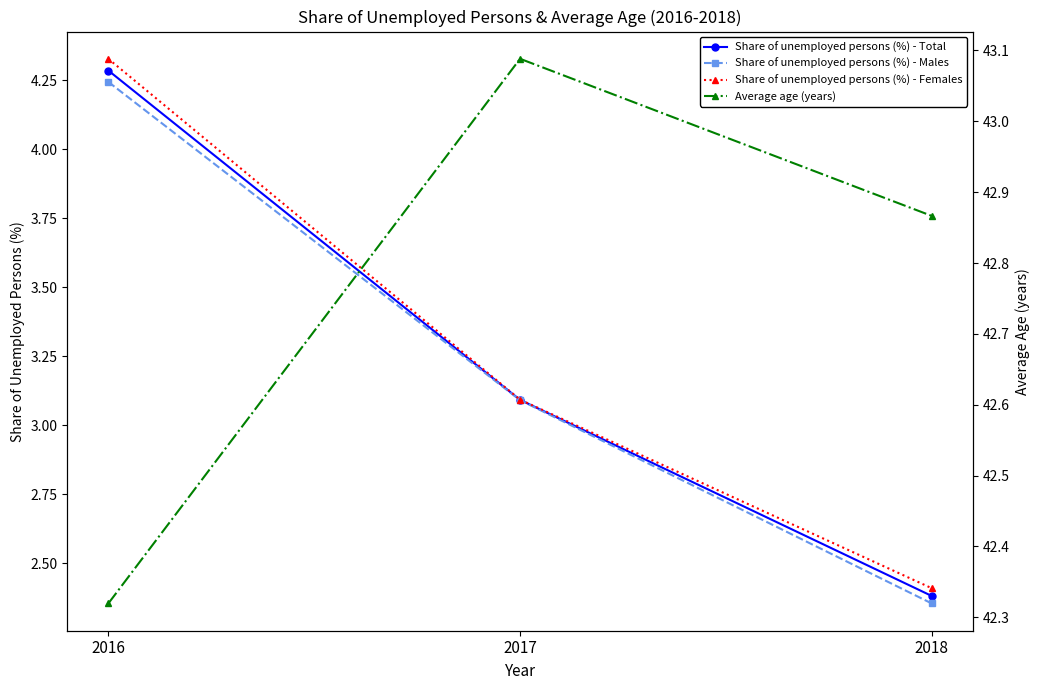

What is the difference between the Share of unemployed persons (%) - Total values at 2018 and 2017?

0.7